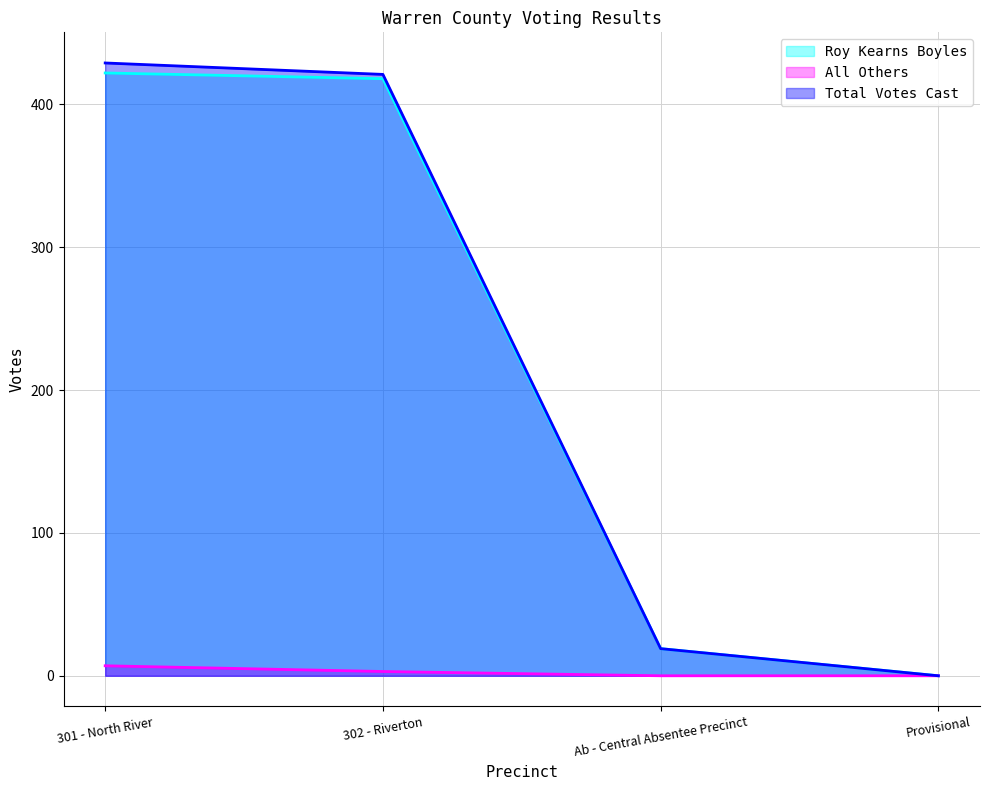

Between Provisional and 302 - Riverton, which is larger?

302 - Riverton